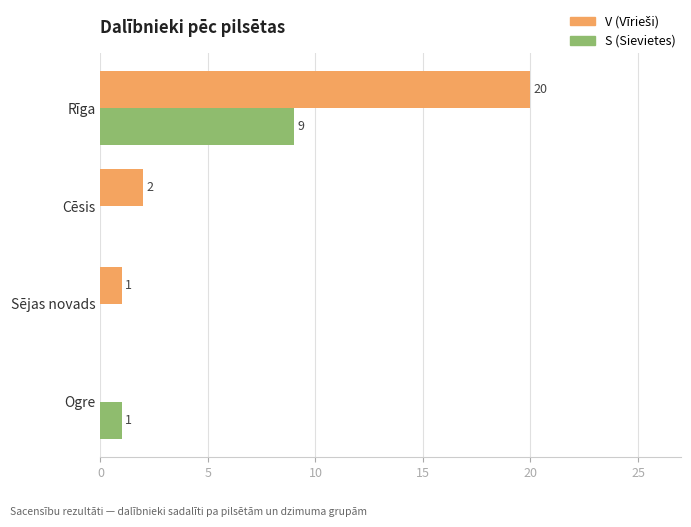

True or false: S (Sievietes) has a value of 3 at Rīga.

False